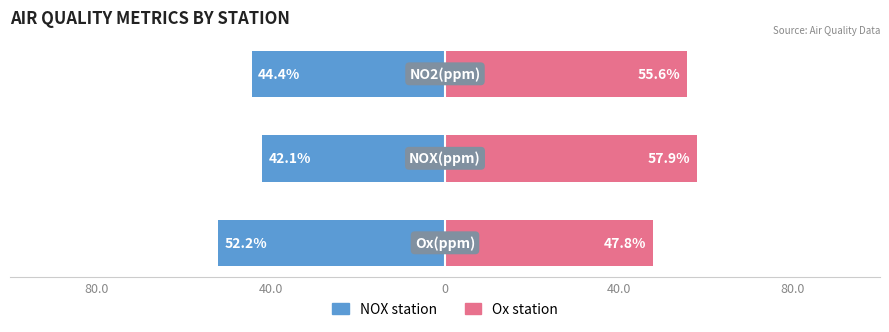

Rank the series by their maximum value, from lowest to highest.

NOX/Left station, Ox/Right station